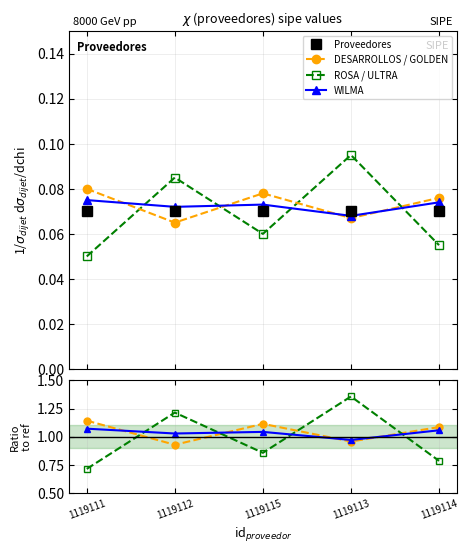

At which label does WILMA reach its minimum?

1119113